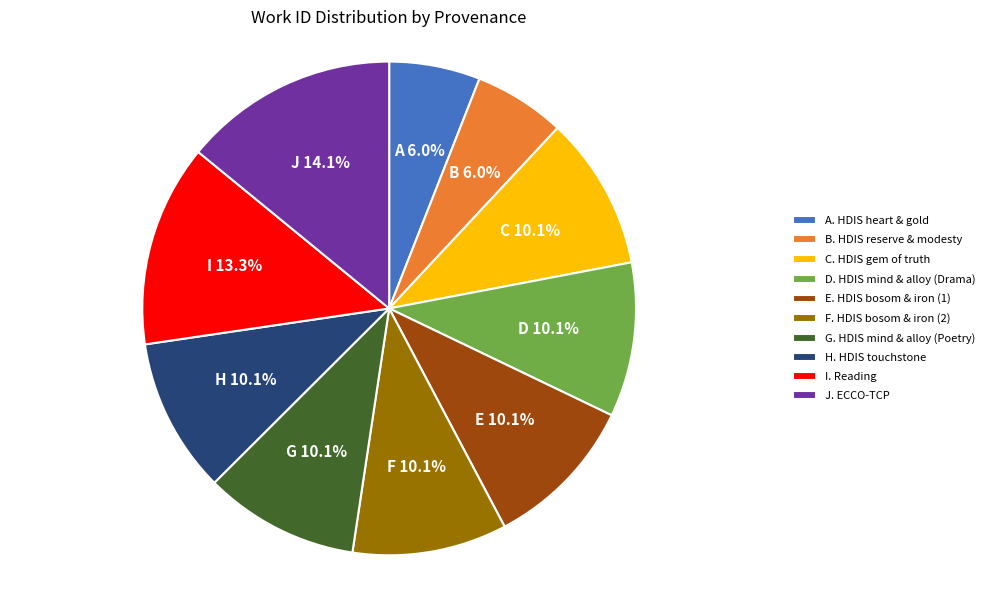

What percentage is NOT represented by B. HDIS reserve & modesty?

94.0%